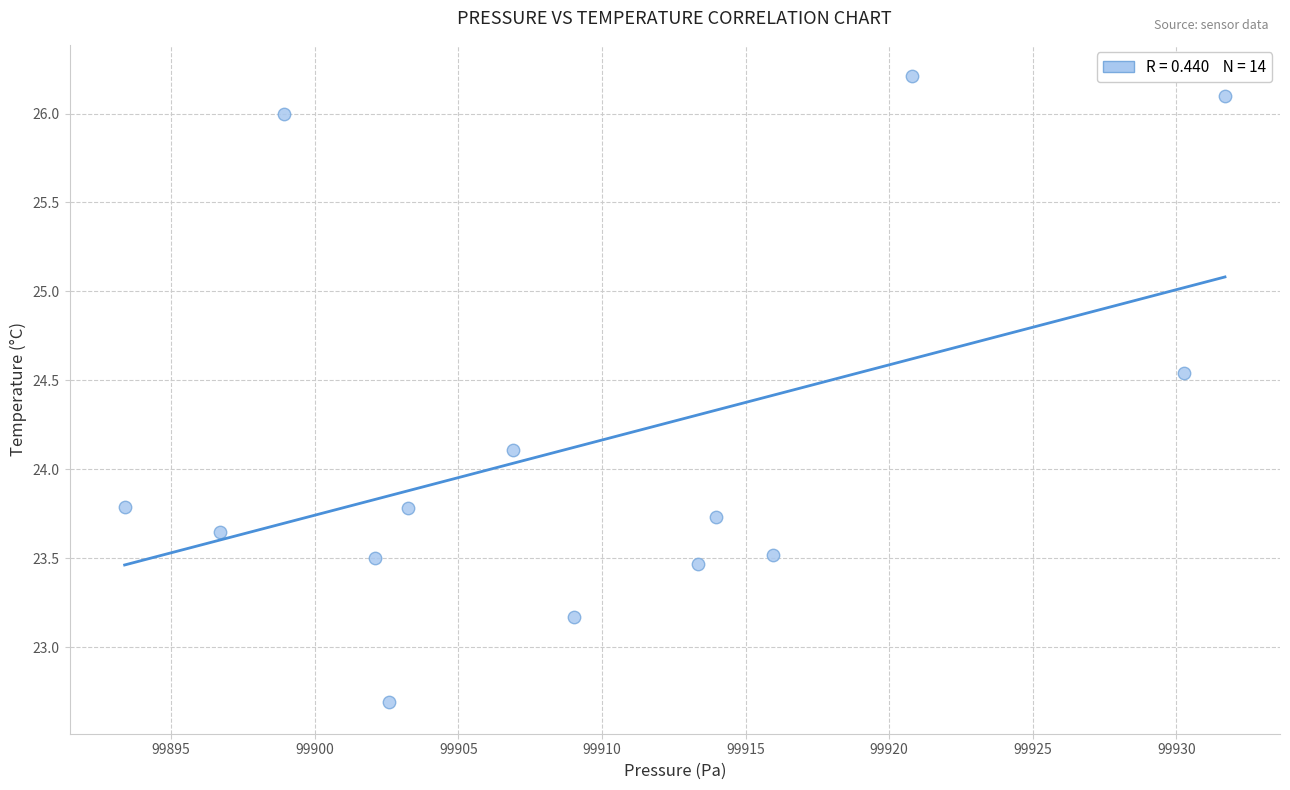

What is the range of X values (max minus min)?

38.3